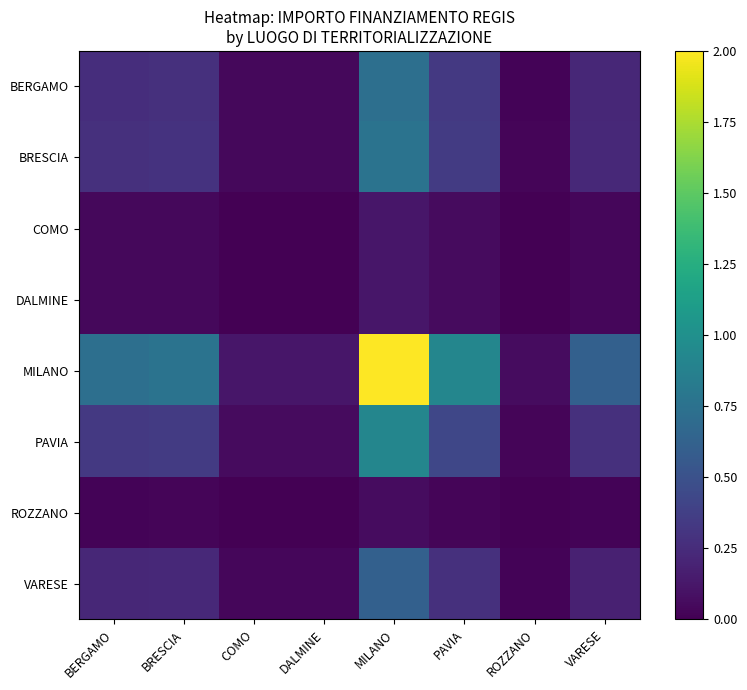

What is the spread (max minus min) of values at ROZZANO?

0.1